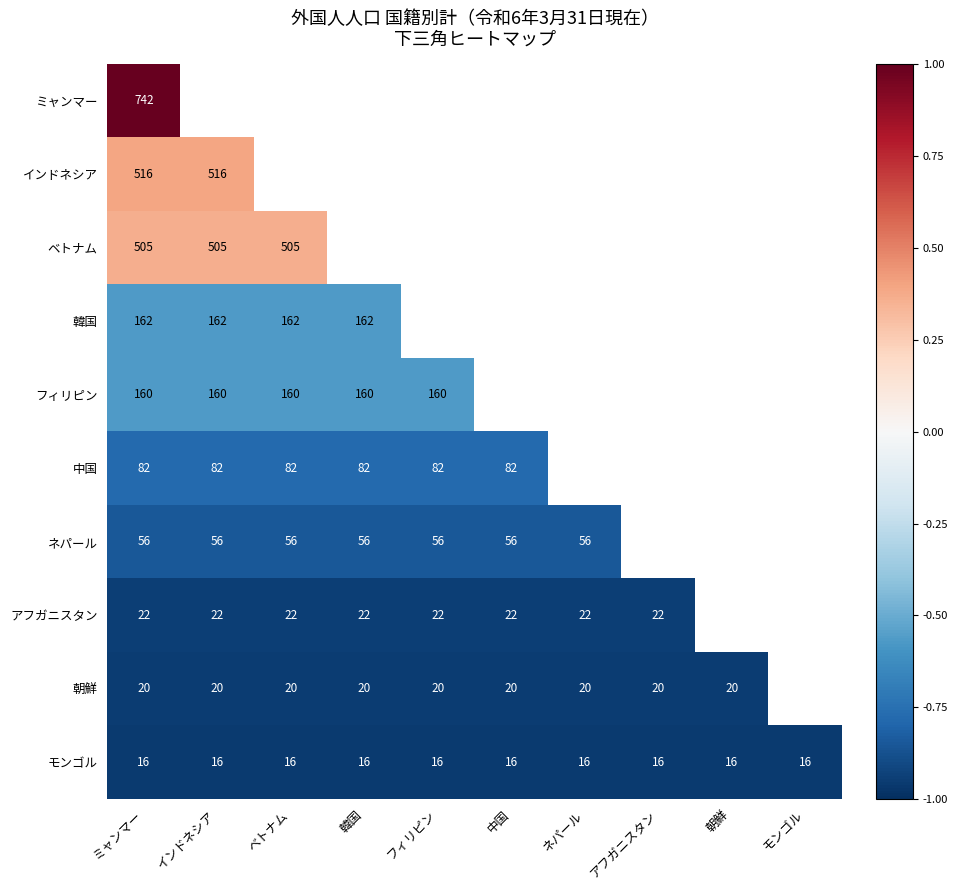

Is the value of フィリピン at ベトナム greater than the value of アフガニスタン at ネパール?

Yes